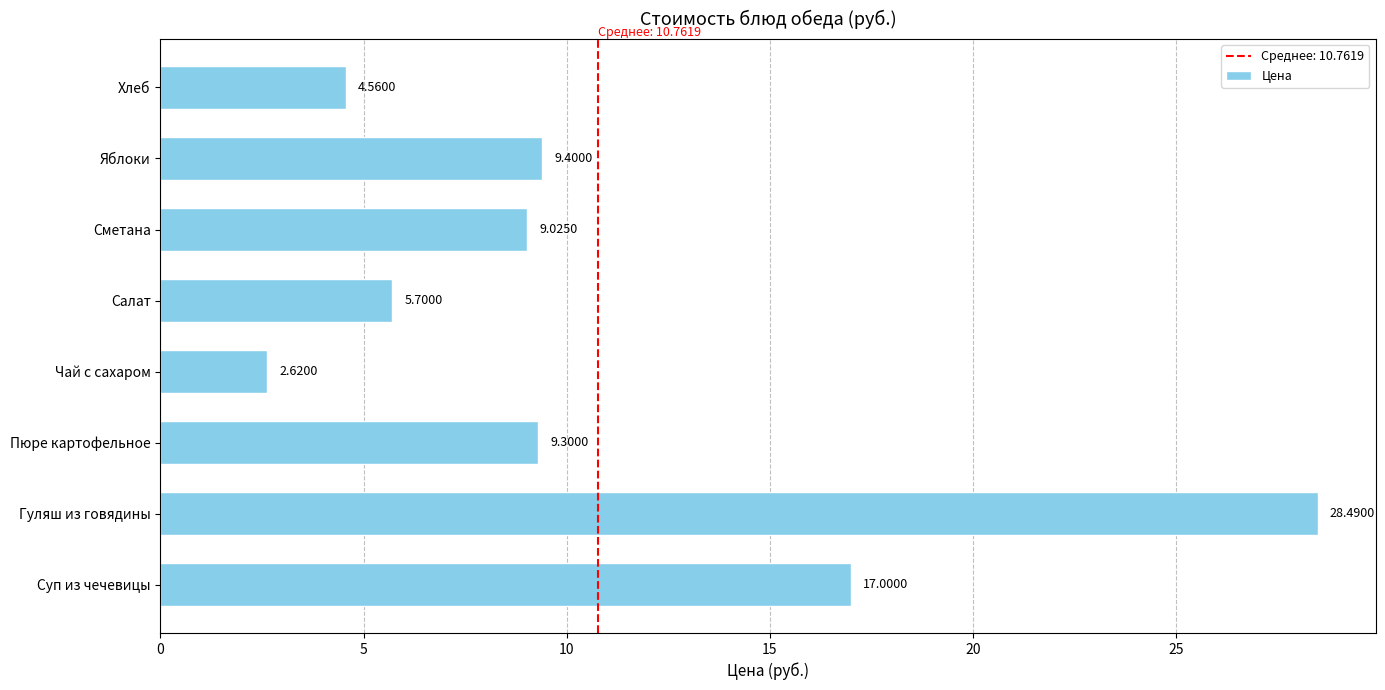

Rank the categories by value from highest to lowest.

Гуляш из говядины, Суп из чечевицы, Яблоки, Пюре картофельное, Сметана, Салат, Хлеб, Чай с сахаром